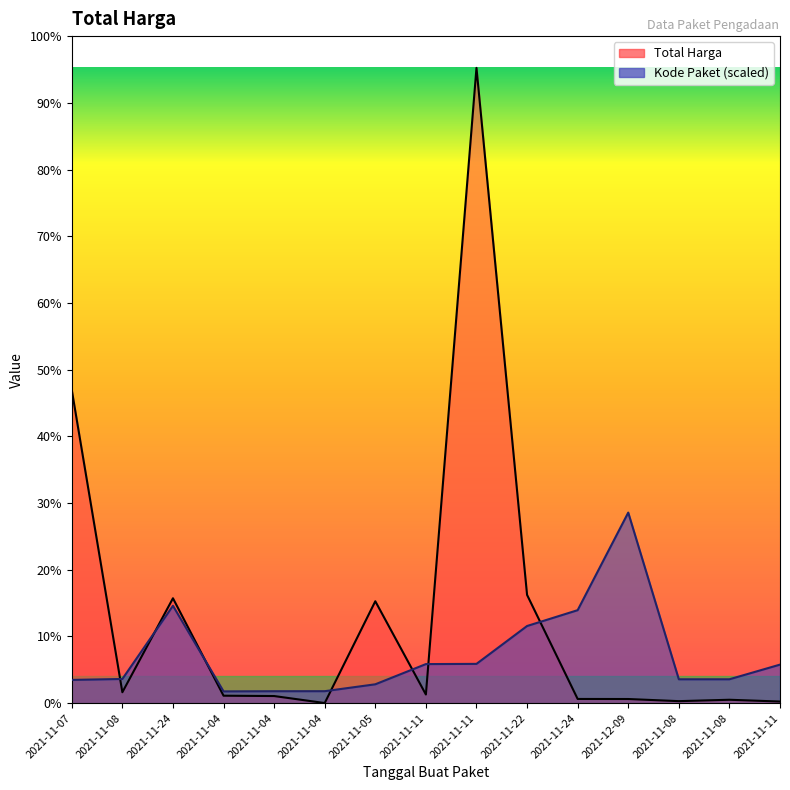

True or false: Kode Paket and Total Harga intersect in this chart.

True